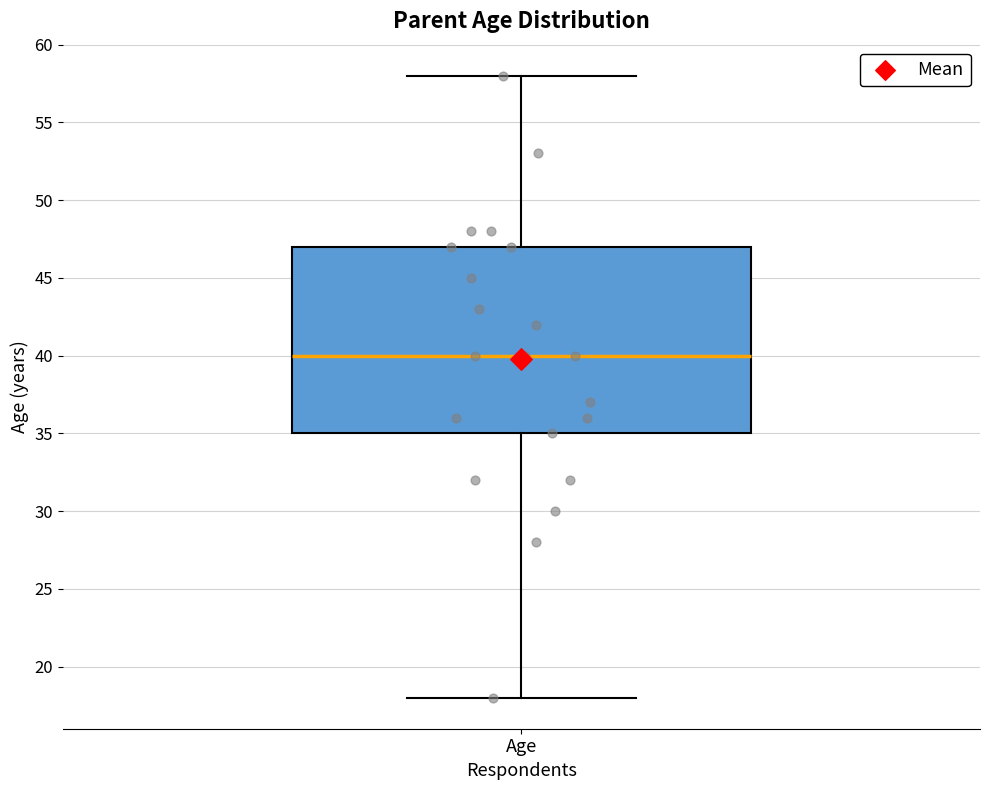

Read this box plot against the y-axis: the position of the median line, the range covered by the box, and the ends of both whiskers. The values are not printed on the chart, so give them approximately, as read against the axis.

median 40, box 35 to 47, whiskers 18 to 58